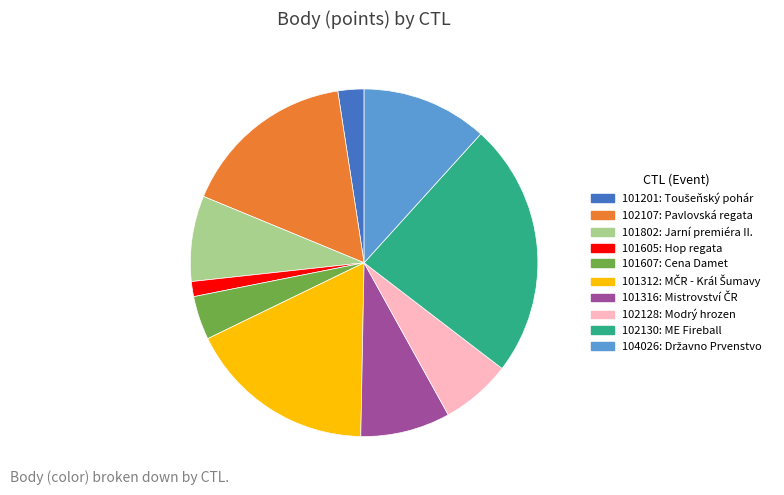

Combined, do 102130 and 101201 account for over 50%?

No